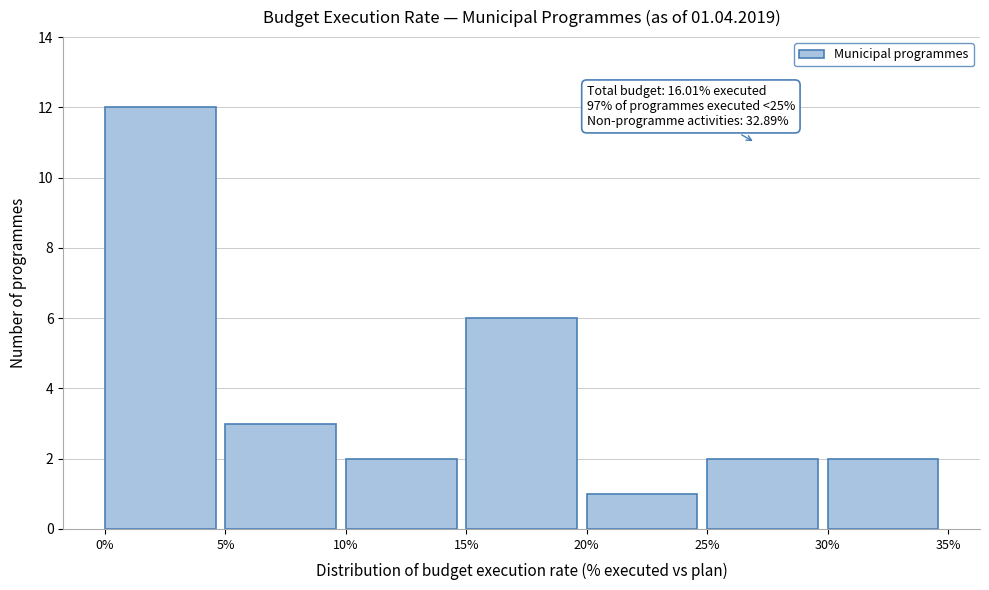

Which range on the x-axis has the tallest bar?

0% to 5%